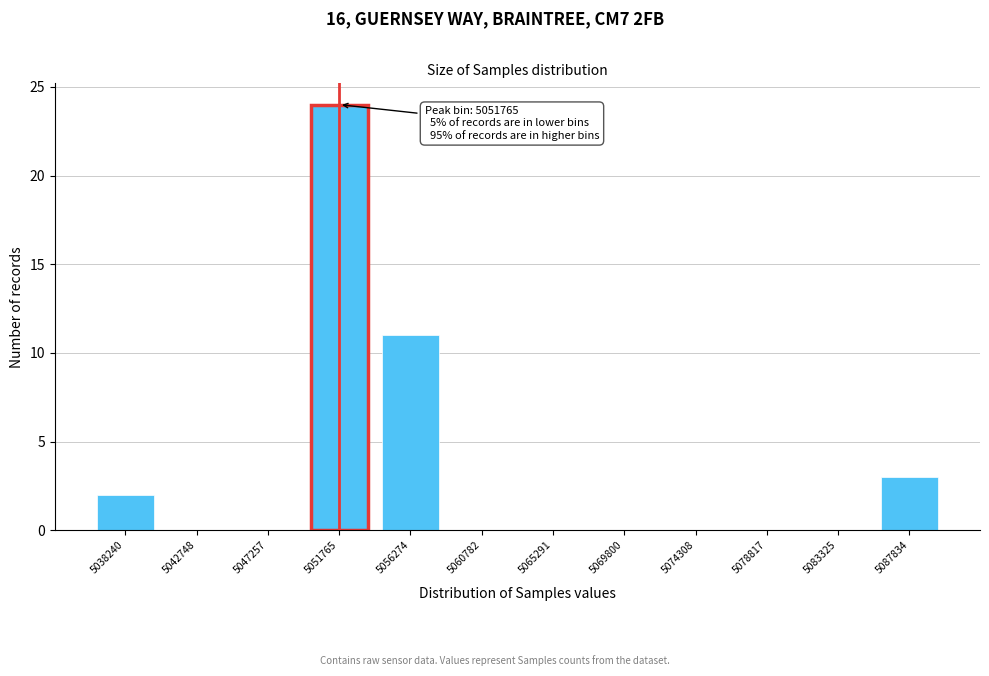

Reading left to right, list all the values displayed in this chart.

5038240=2	5042748=0	5047257=0	5051765=24	5056274=11	5060782=0	5065291=0	5069800=0	5074308=0	5078817=0	5083325=0	5087834=3